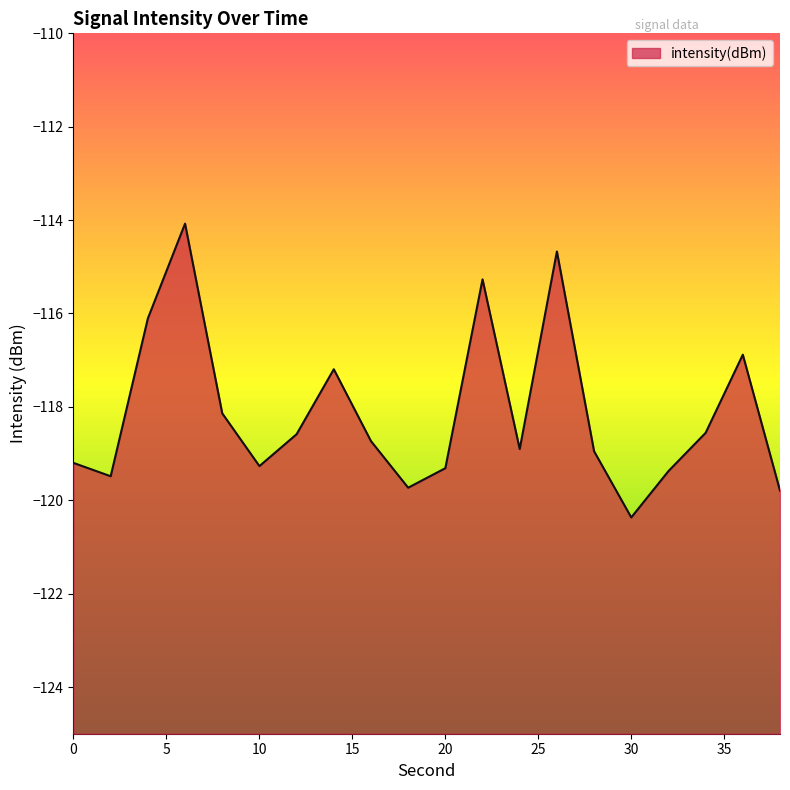

What is the difference between the maximum and minimum values?

6.3